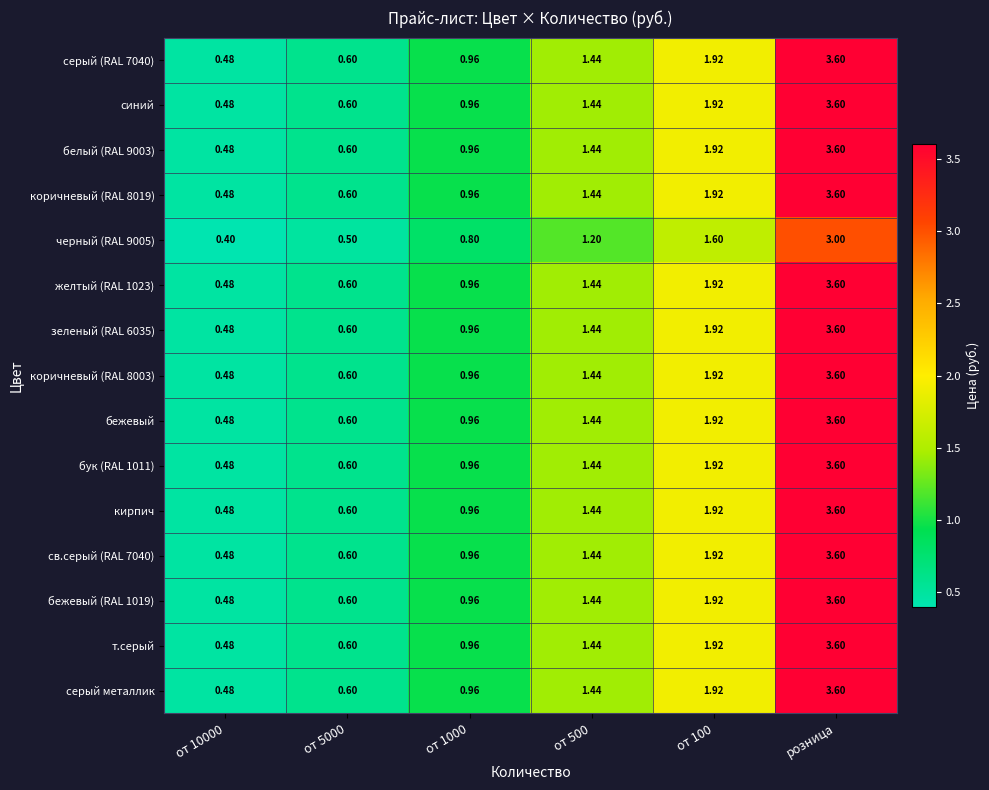

At which category is the sum across all series the highest?

розница